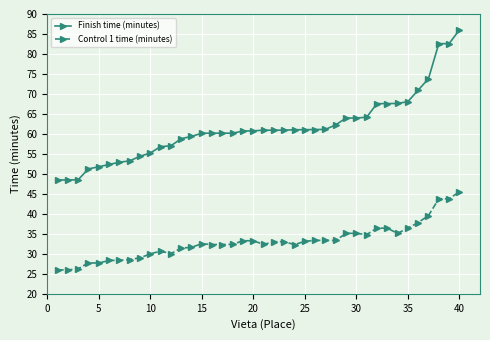

Which series has the widest spread of values?

Finish time (minutes)